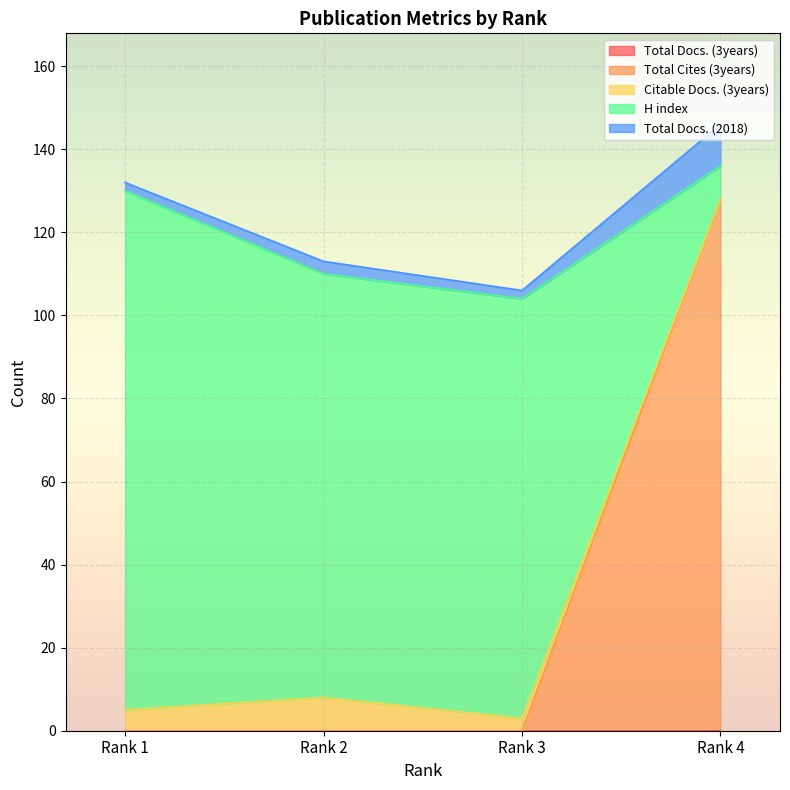

True or false: Total Cites (3years) has more than 0 points higher than both neighbors.

False